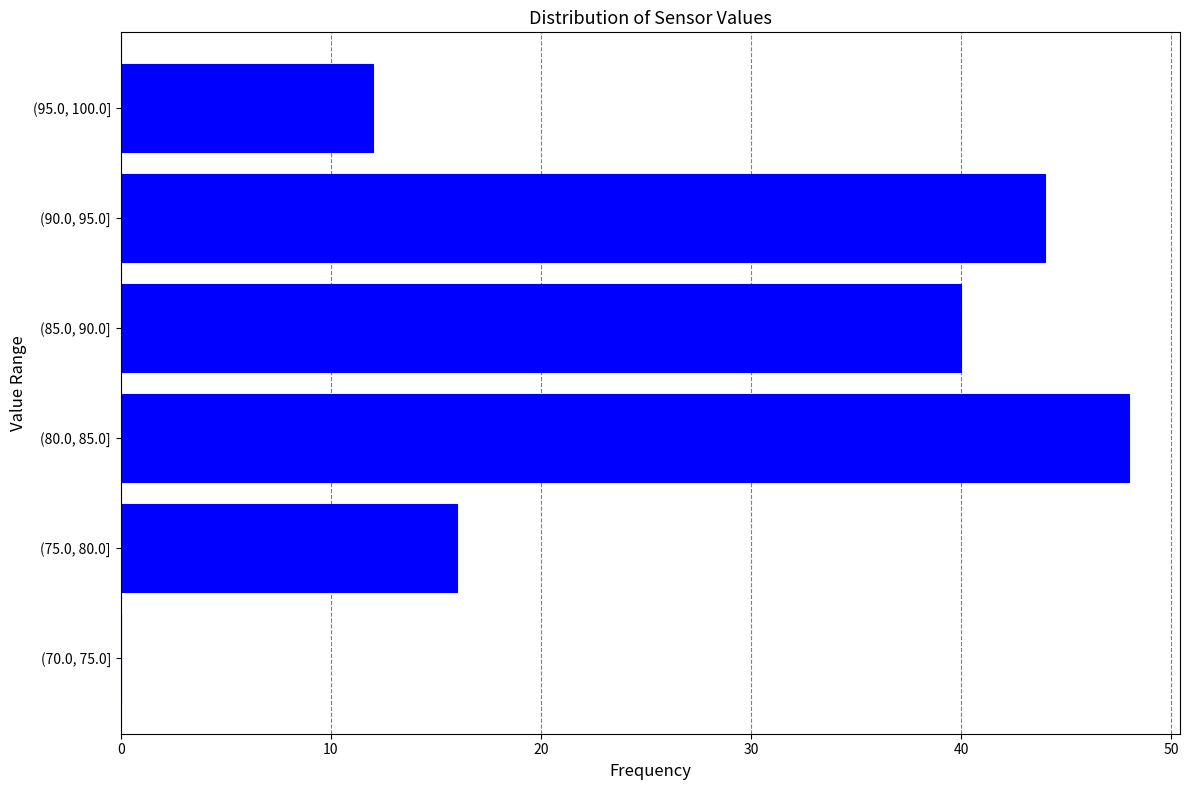

Reading bottom to top, what are all the values shown in this chart?

(70.0, 75.0]=0	(75.0, 80.0]=16	(80.0, 85.0]=48	(85.0, 90.0]=40	(90.0, 95.0]=44	(95.0, 100.0]=12